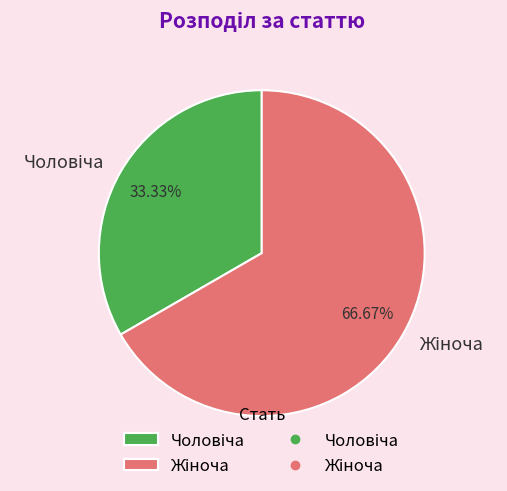

Count the number of slices in the pie.

2